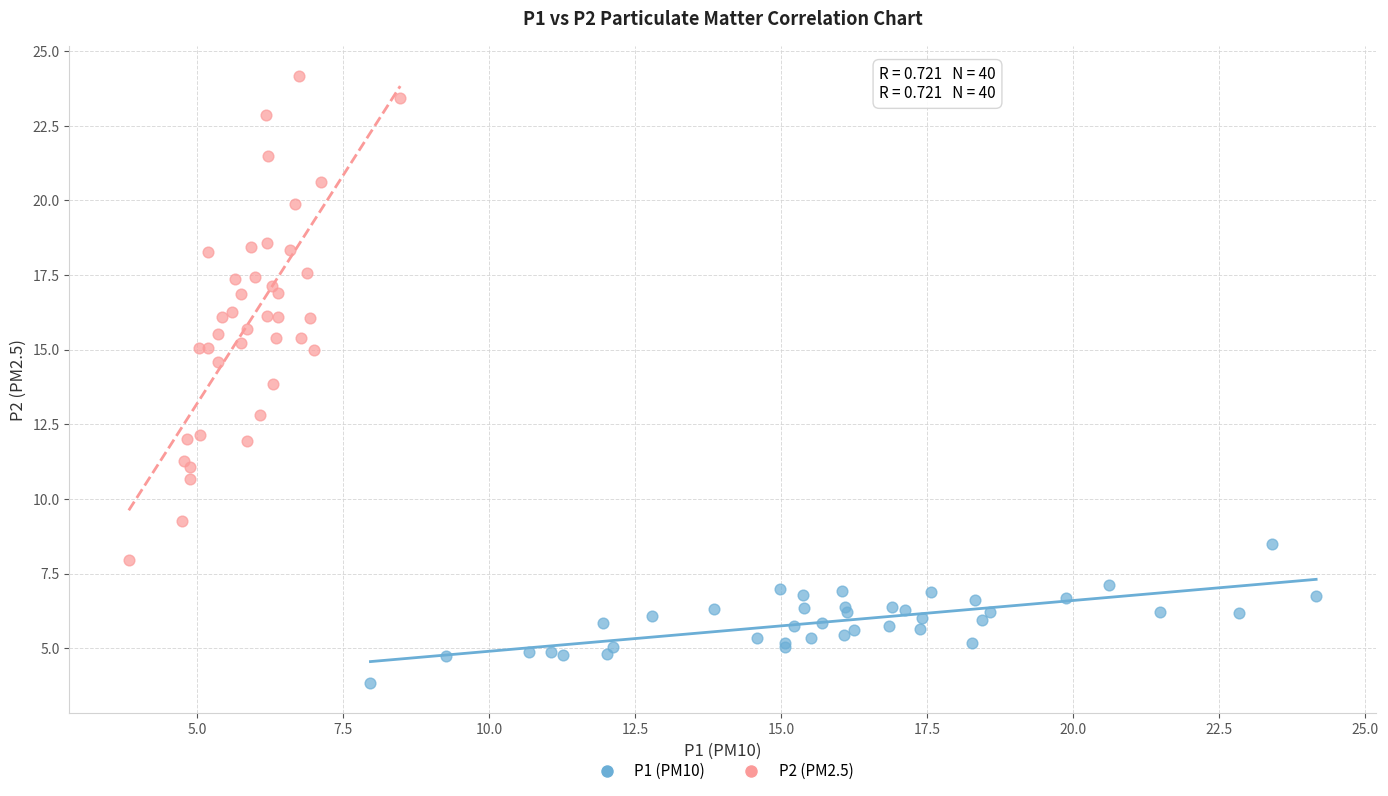

Which series reaches the maximum Y coordinate?

P2 (PM2.5)